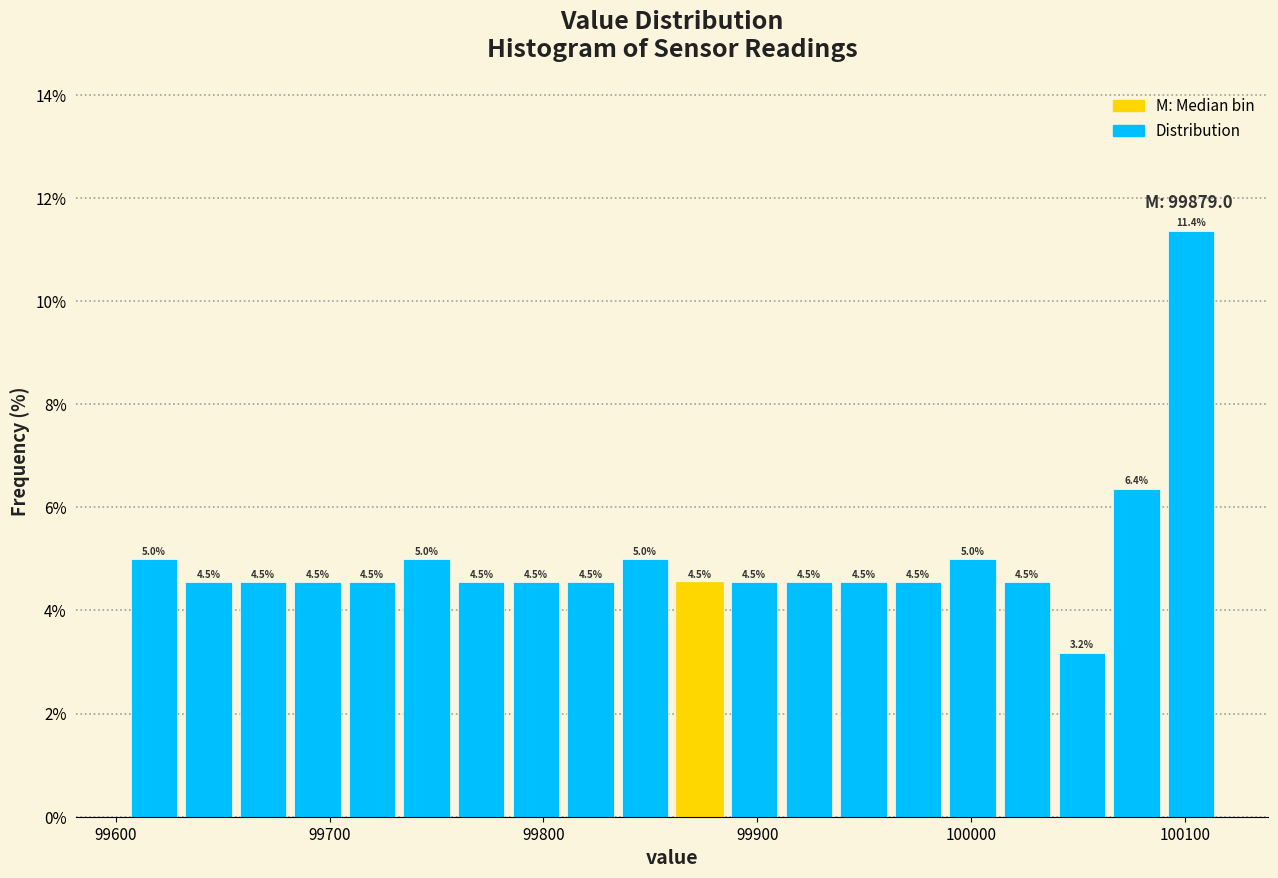

Read against the x-axis, roughly where is the centre of the tallest bar?

100100